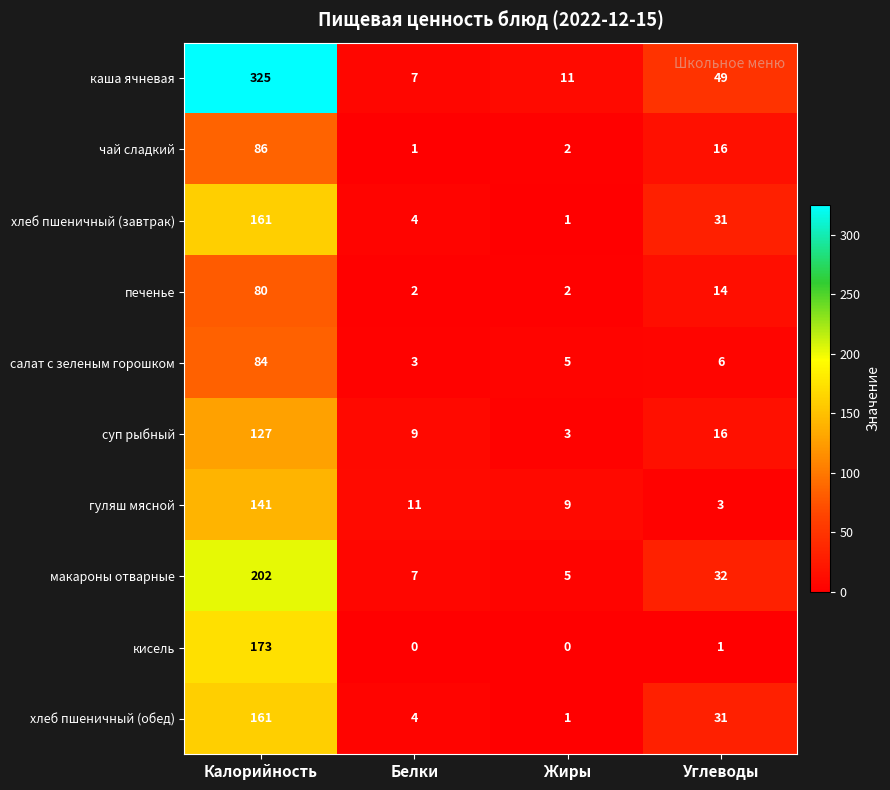

What is the average value of the суп рыбный series?

39